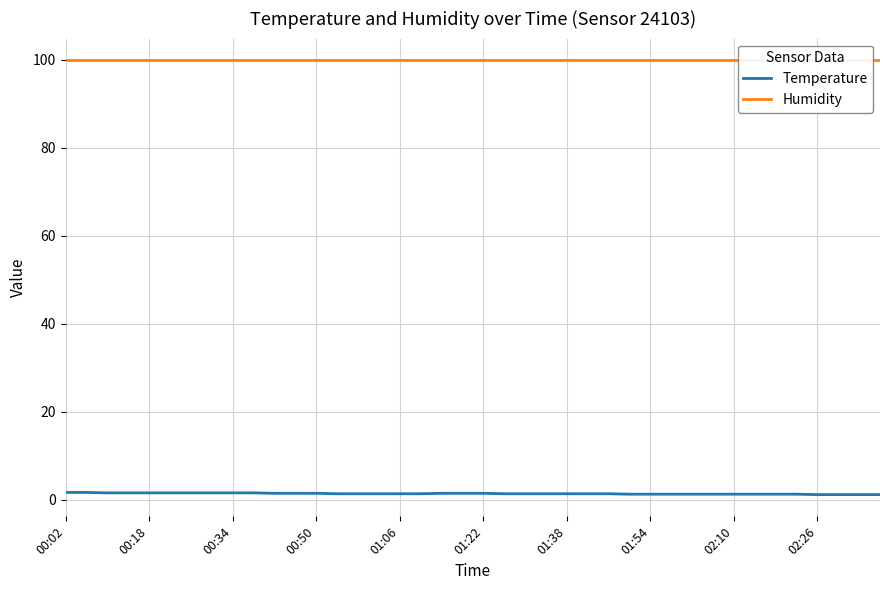

Rank the series by their maximum value, from highest to lowest.

Humidity, Temperature